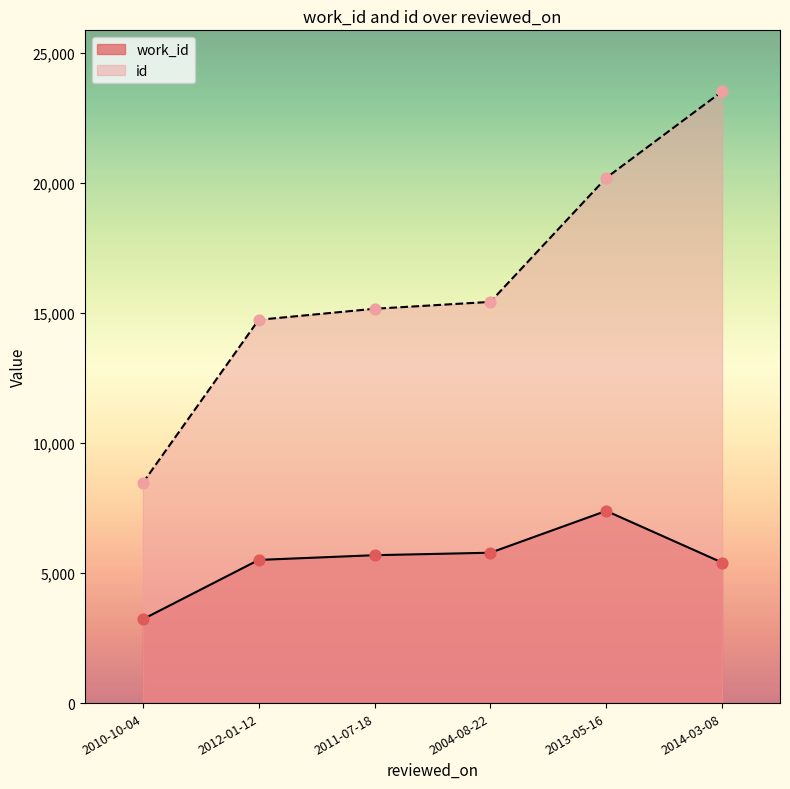

At how many categories does at least one series exceed 17722?

2